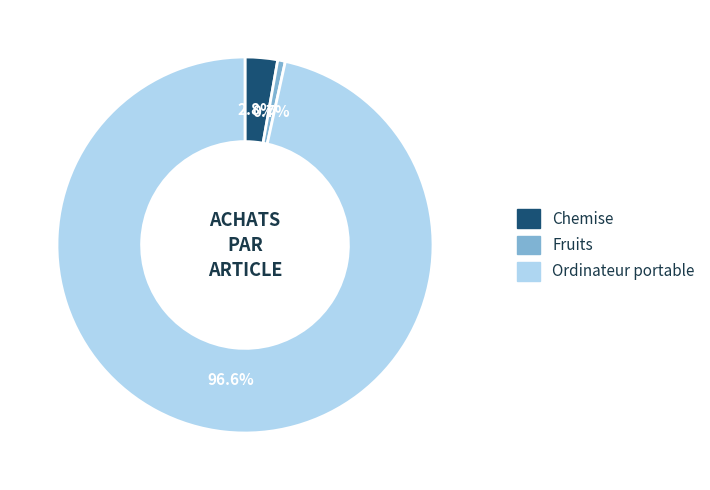

True or false: Ordinateur portable accounts for 88% of the total.

False